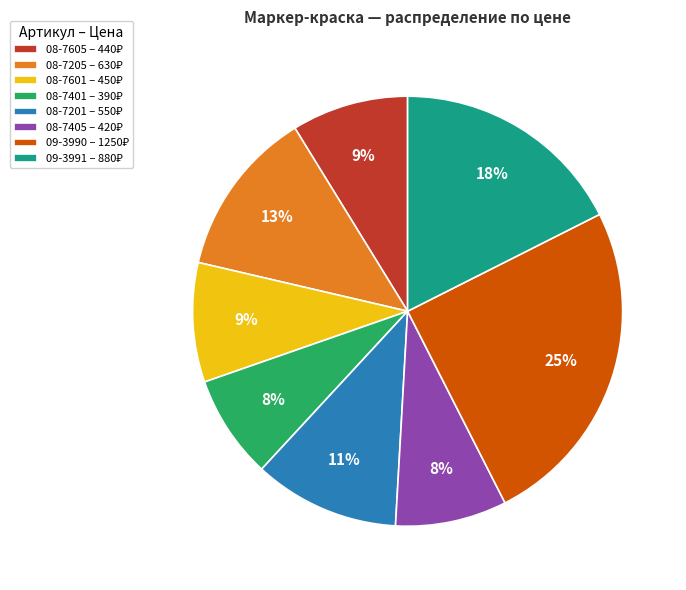

To the nearest percent, what is the average slice percentage?

12%